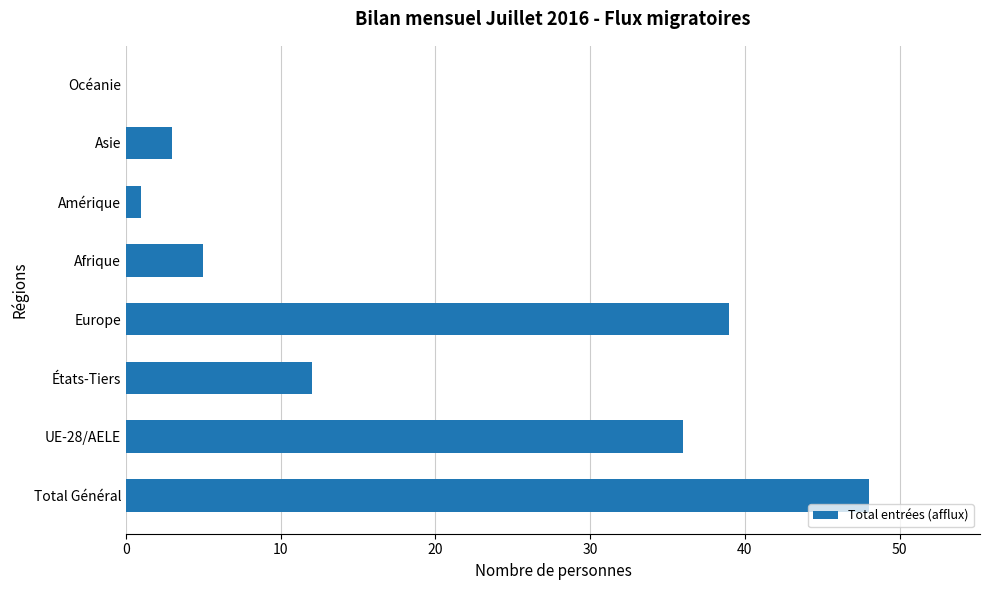

Are the bars grouped side by side (vs. stacked)?

No